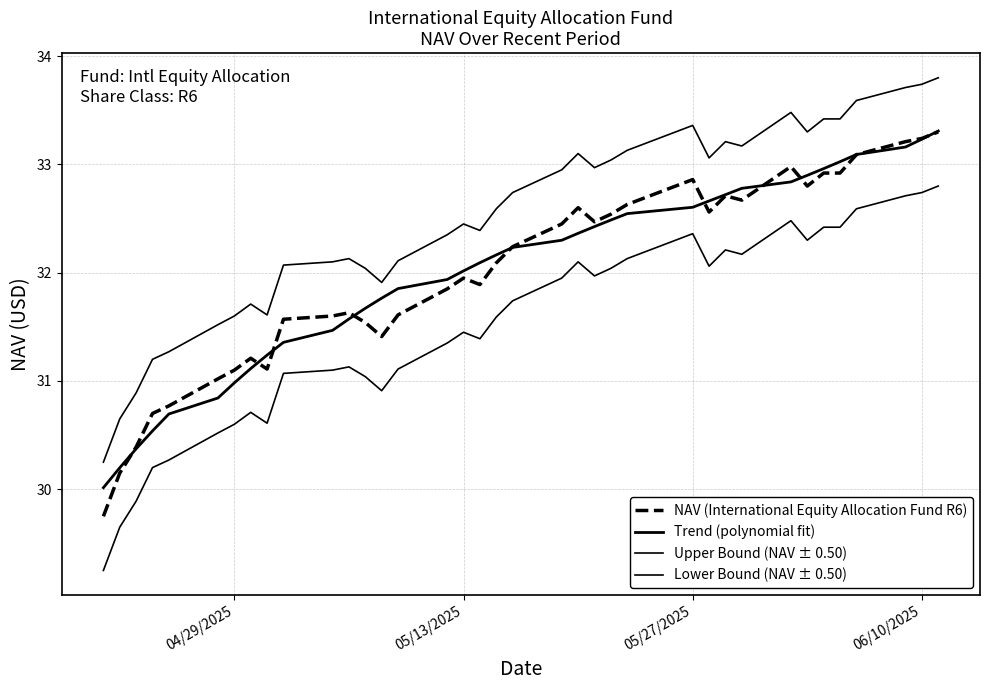

Does the chart have visible grid lines?

Yes